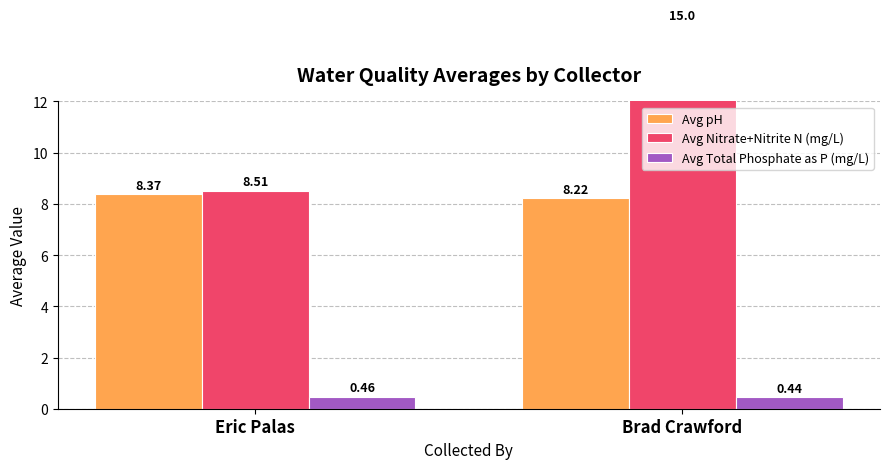

How many distinct data groups are displayed?

3